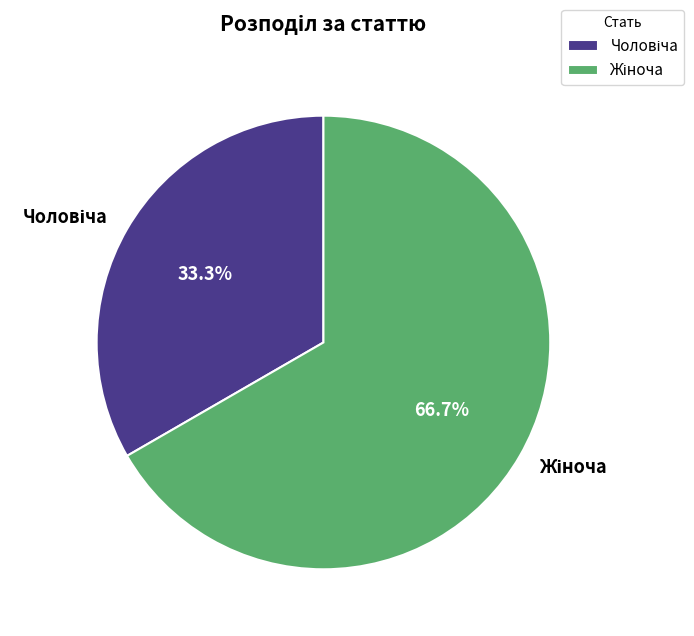

To the nearest percent, what is the difference between the largest and smallest slice percentages?

33%